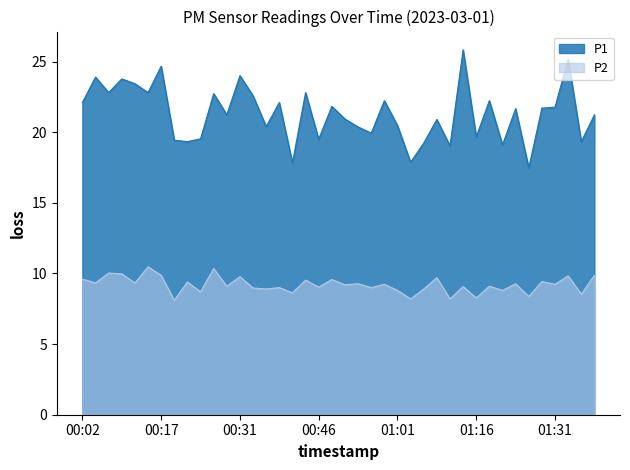

Which category has the lowest value across all series?

00:19